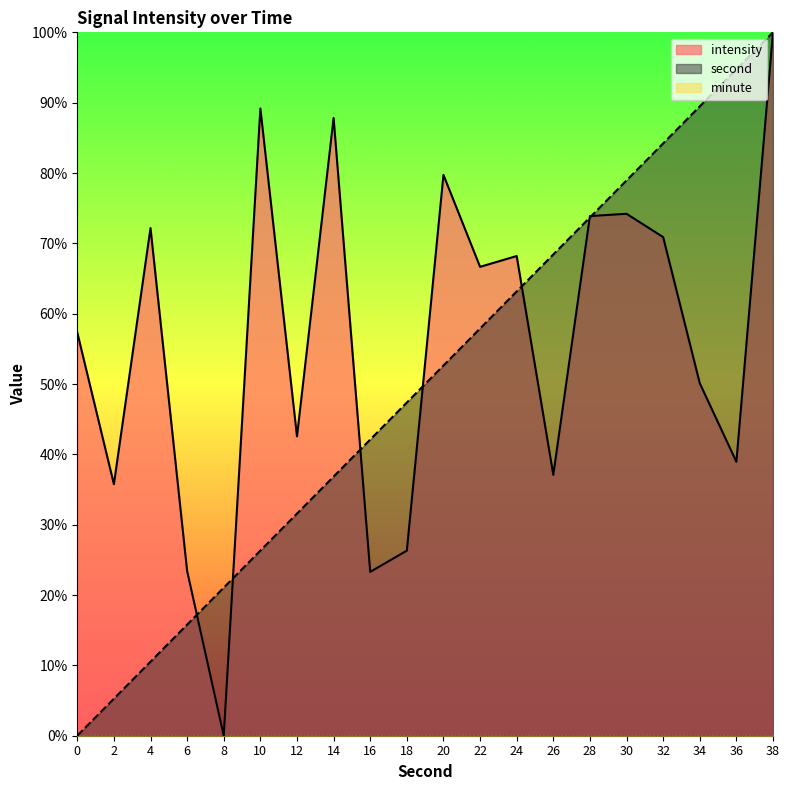

How many values in intensity are above zero?

19